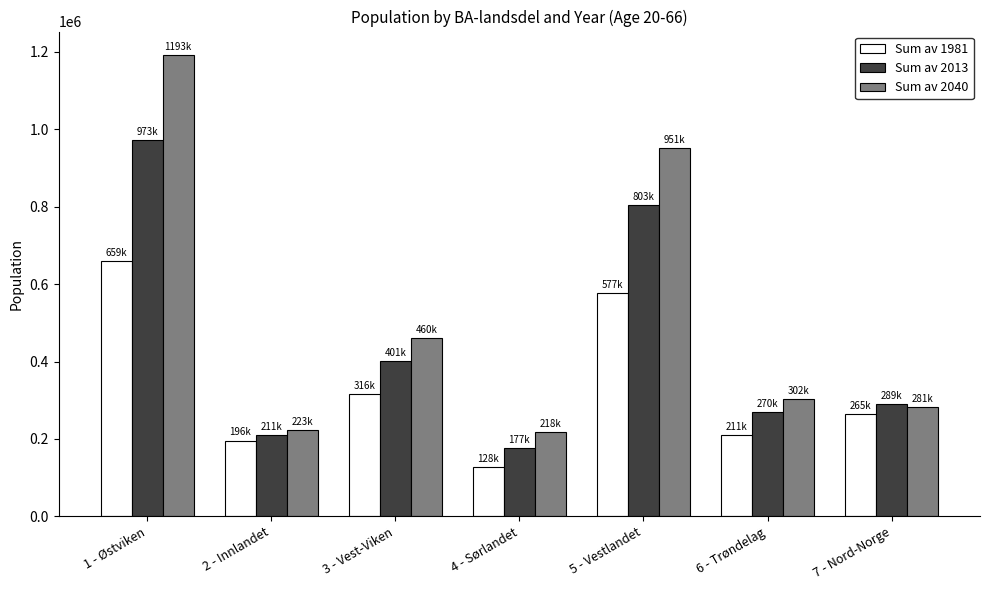

What is the difference between the maximum and minimum values in the Sum av 2040 series?

975184